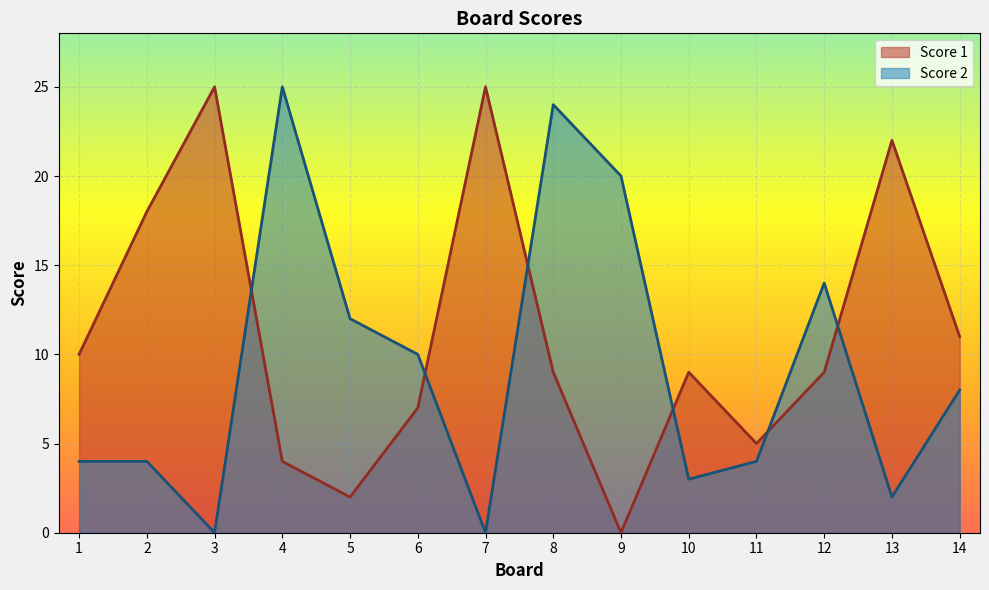

Reading left to right, extract all data points from this chart.

Score 1: 10	18	25	4	2	7	25	9	0	9	5	9	22	11
Score 2: 4	4	0	25	12	10	0	24	20	3	4	14	2	8